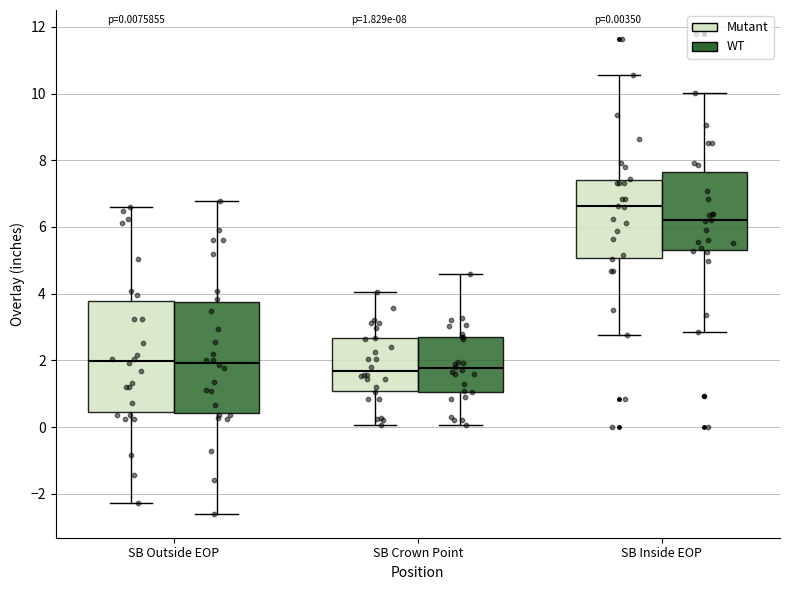

Which box's median line is the highest?

SB Inside EOP (Mutant)